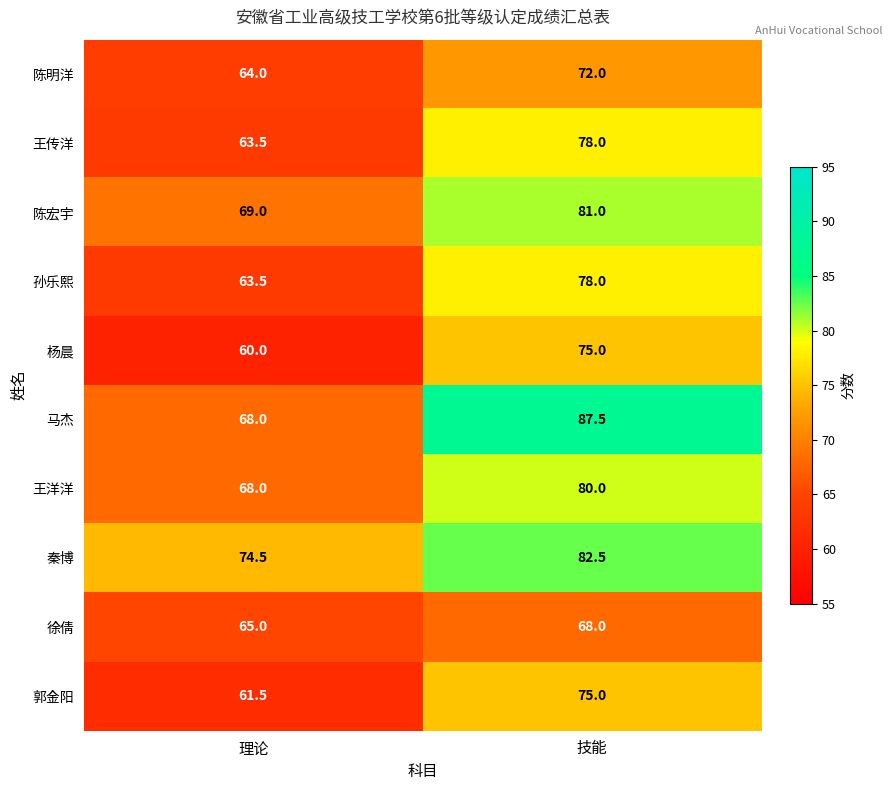

How many series are shown in this chart?

10